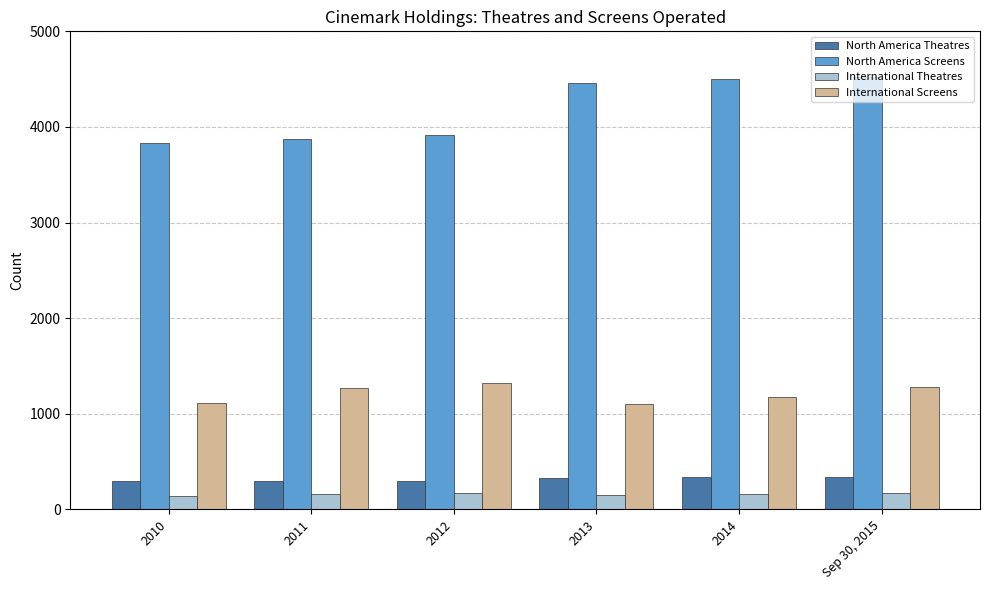

The North America Screens series shows 6450 at 2014. True or false?

False